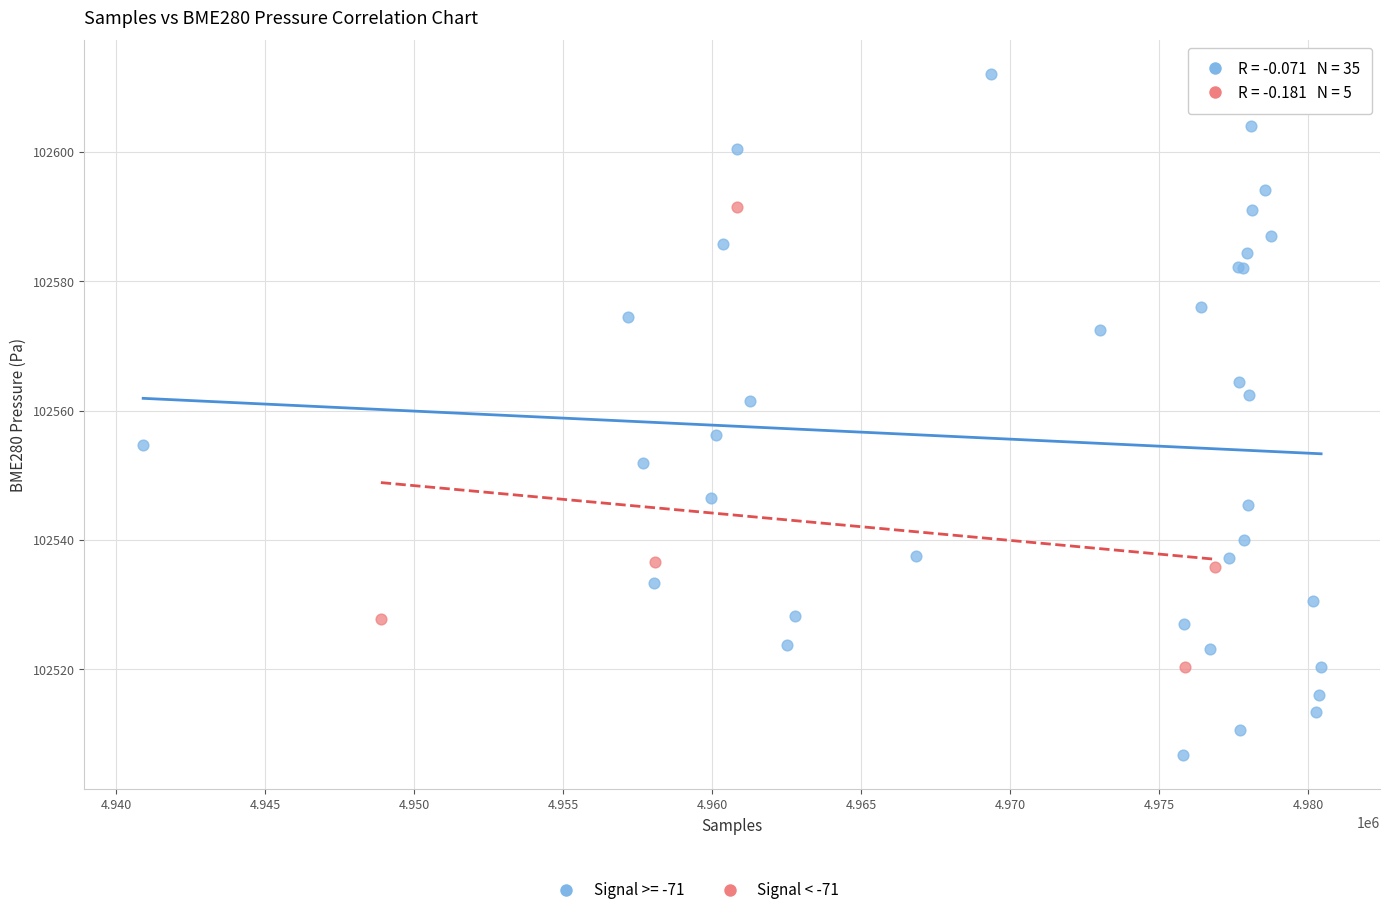

Which series has the largest Y range (max minus min)?

Signal >= -71